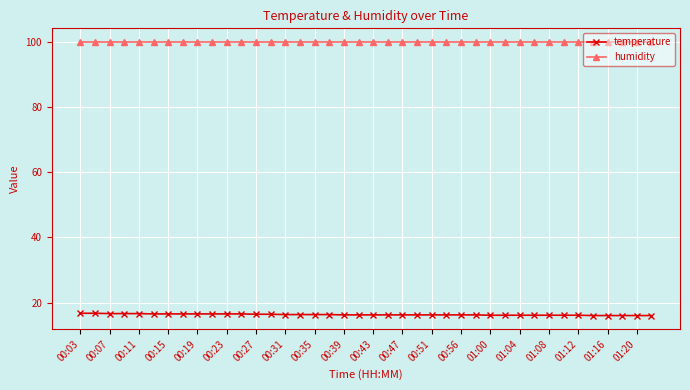

How many lines are shown in the chart?

2